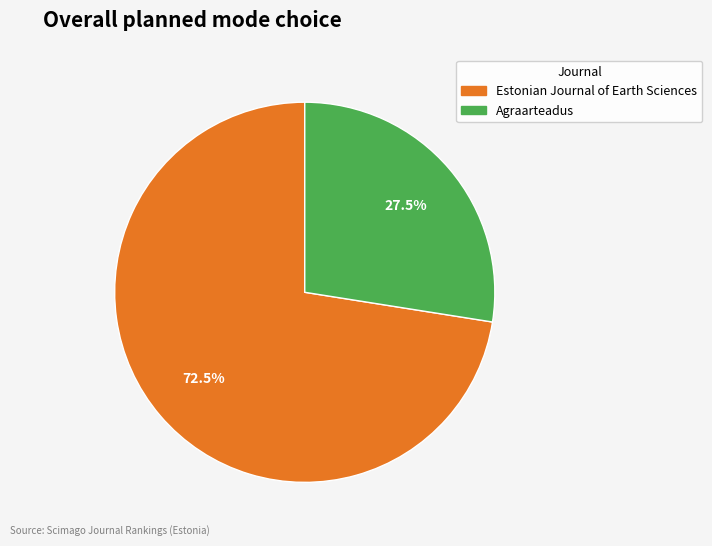

Approximately how many times larger is the value at Agraarteadus compared to Estonian Journal of Earth Sciences?

0.4